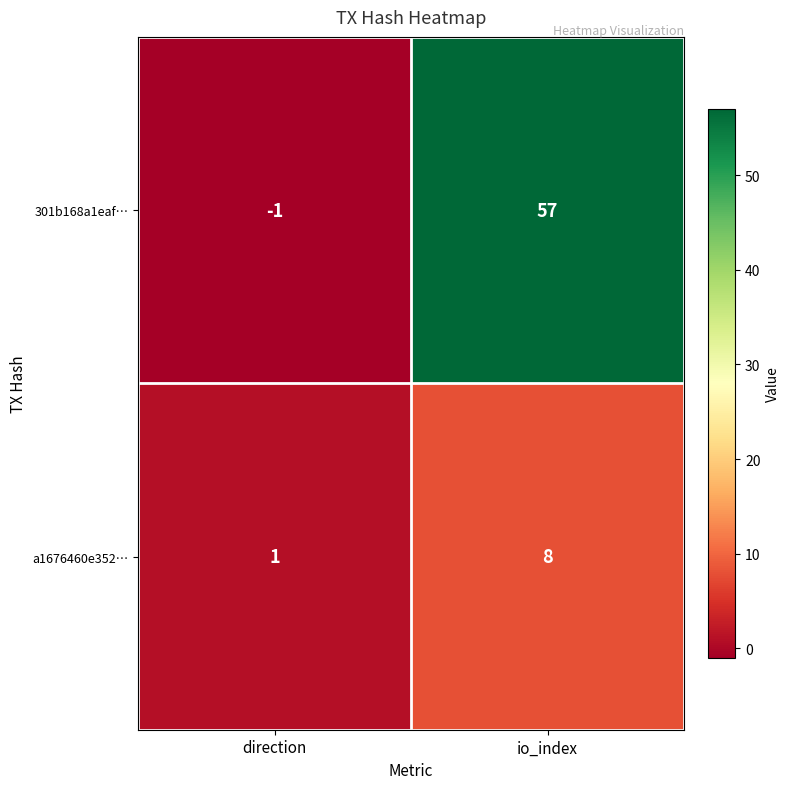

At which category does the chart reach its minimum across all series?

direction